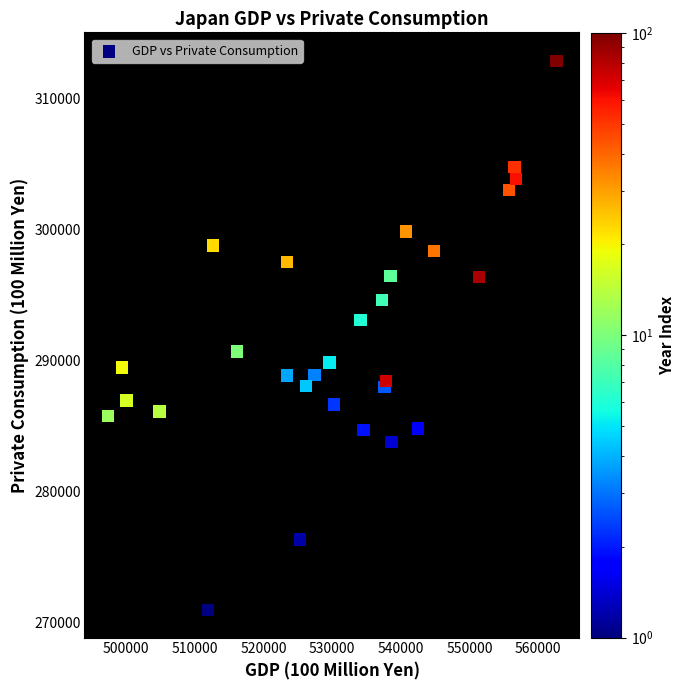

What is the range of X values (max minus min)?

65300.2